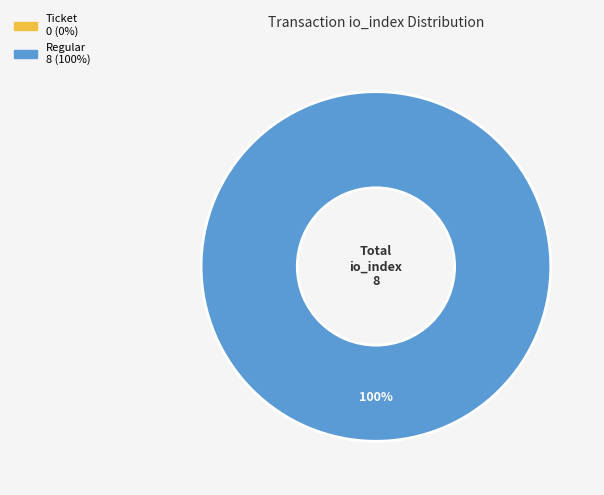

The Ticket slice represents 10% of the pie. True or false?

False